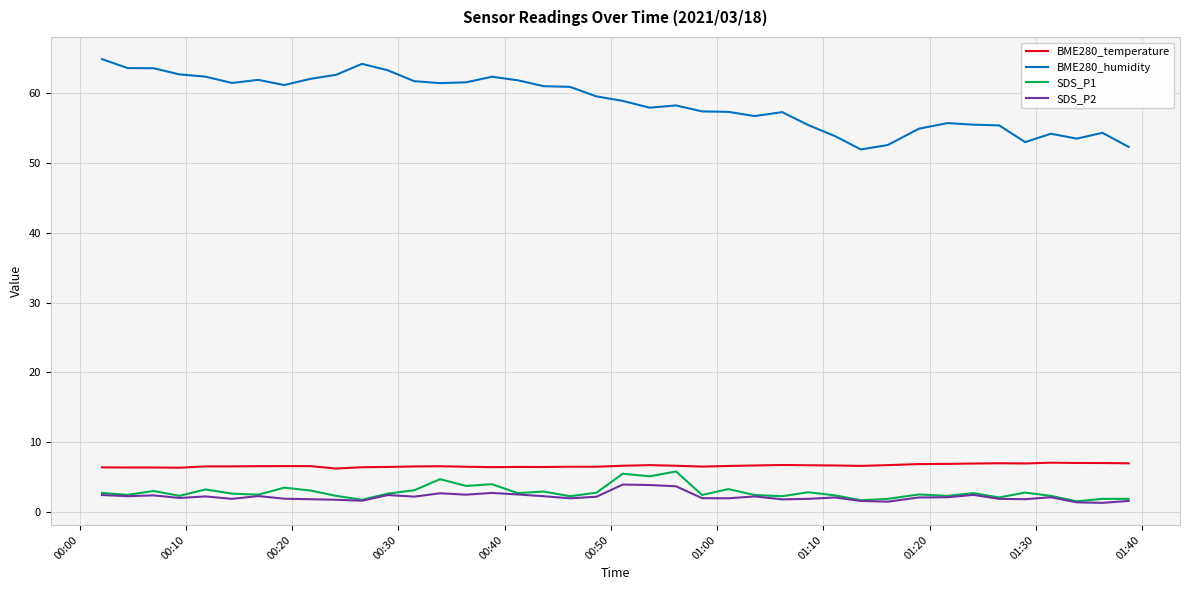

Which series has the largest total across all categories?

BME280_humidity